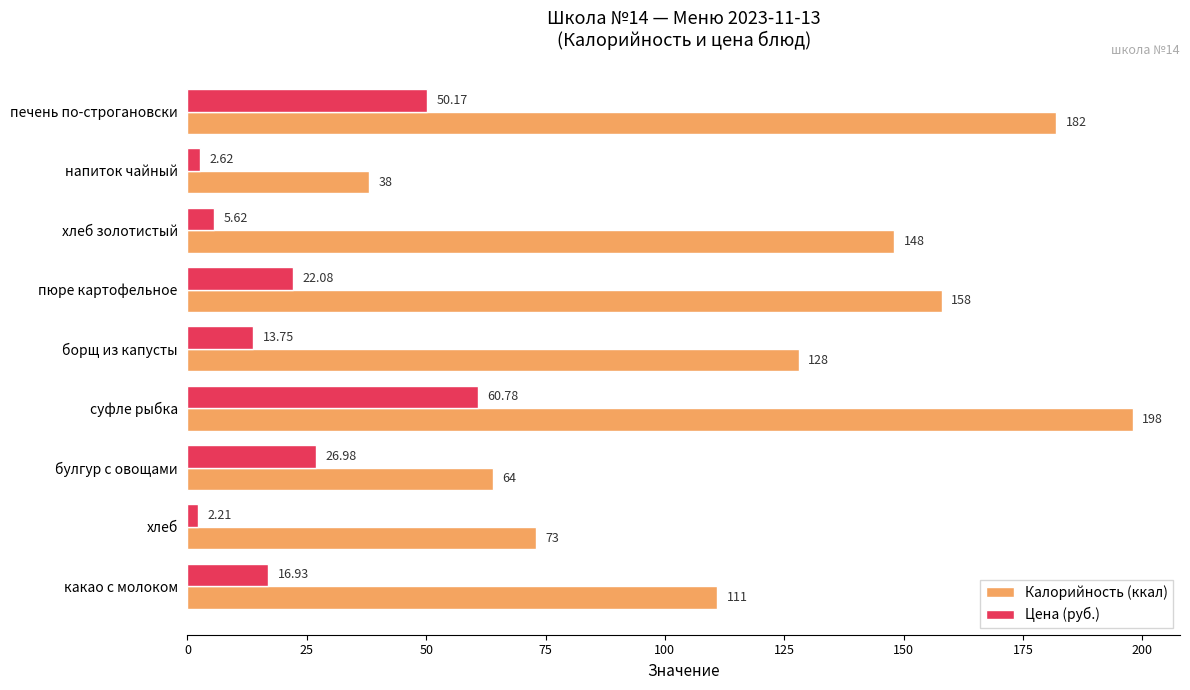

Is the value of Калорийность (ккал) at какао с молоком greater than the value of Цена (руб.) at пюре картофельное?

Yes